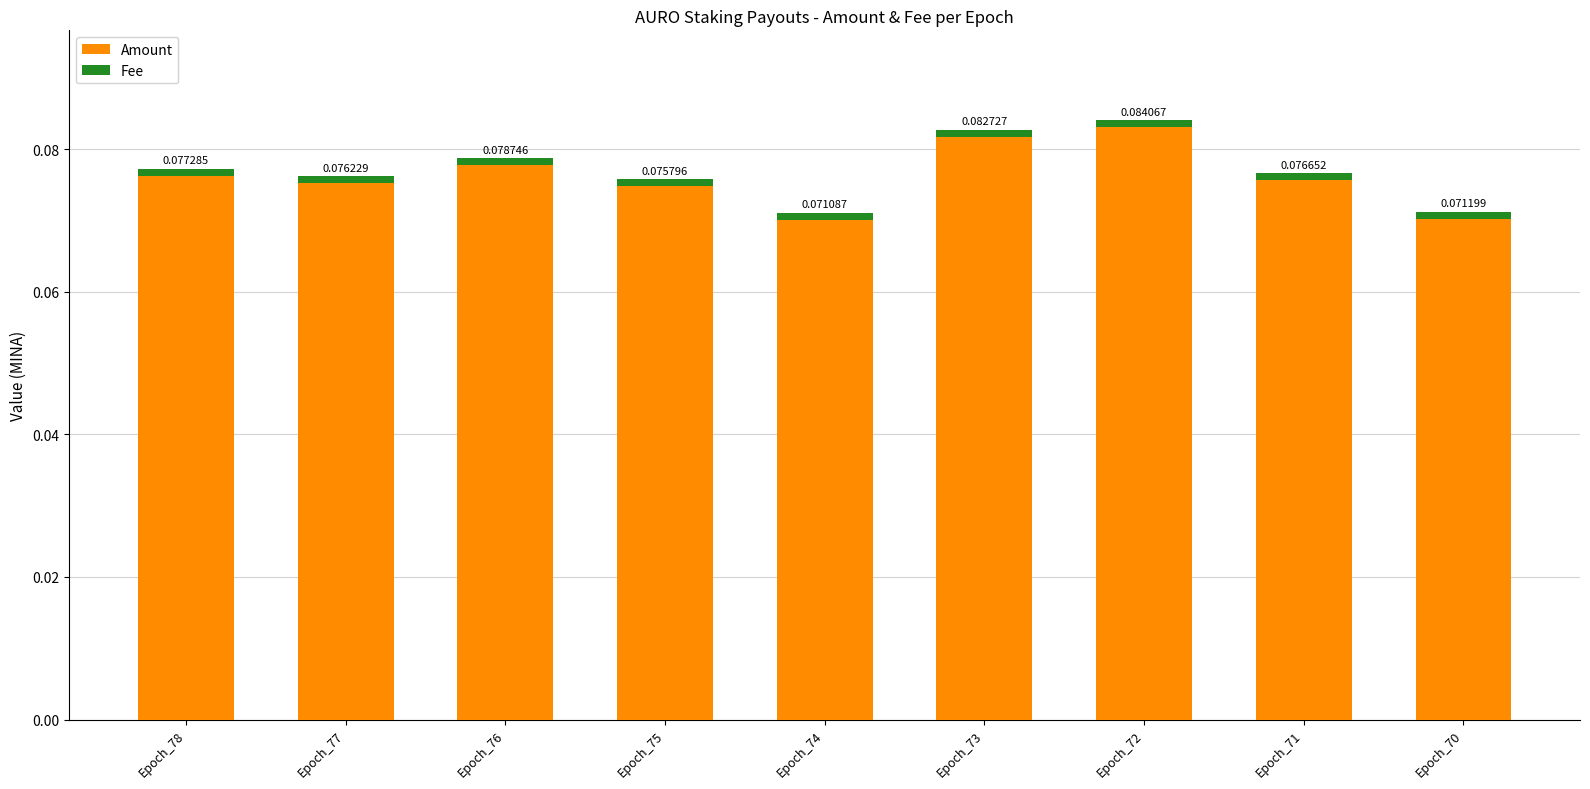

At which category is the sum across all series the highest?

Epoch_72